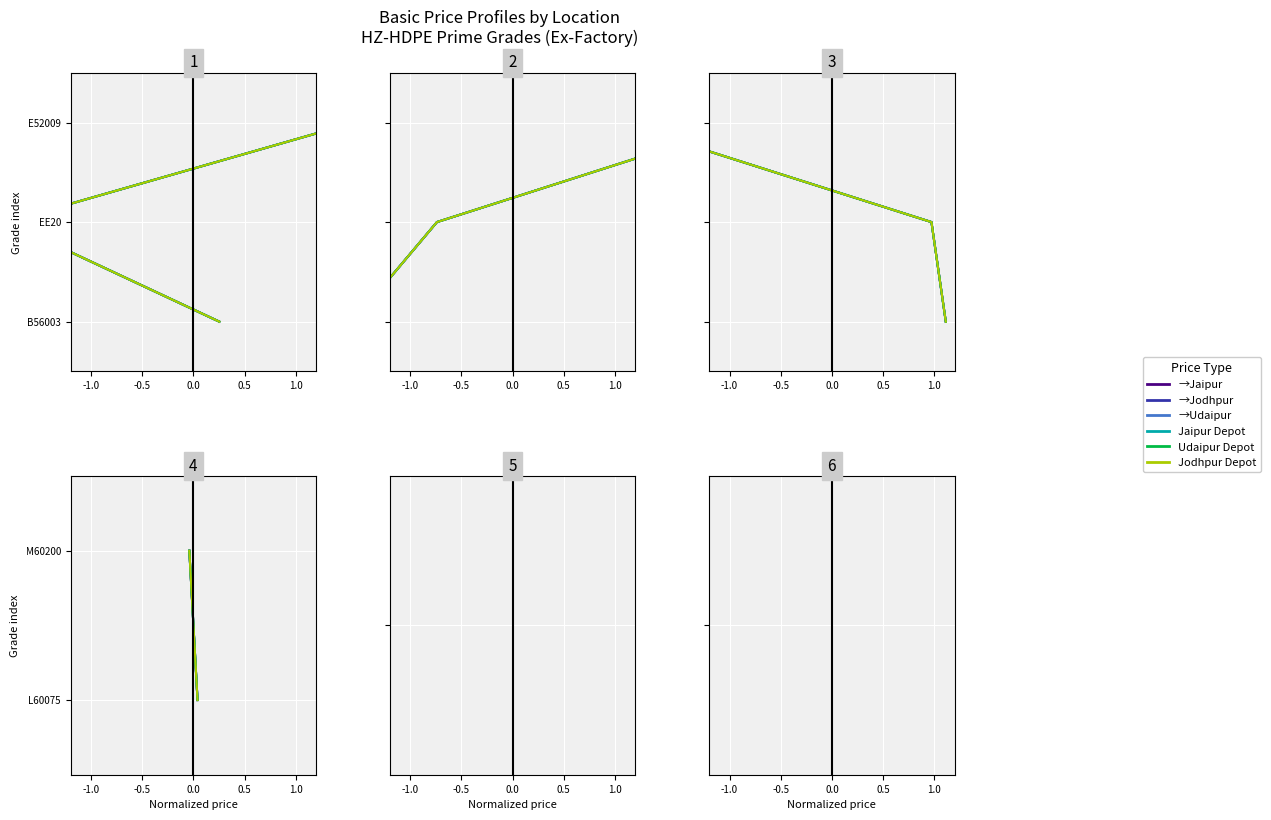

What is the total value across all series at -0.5?

6